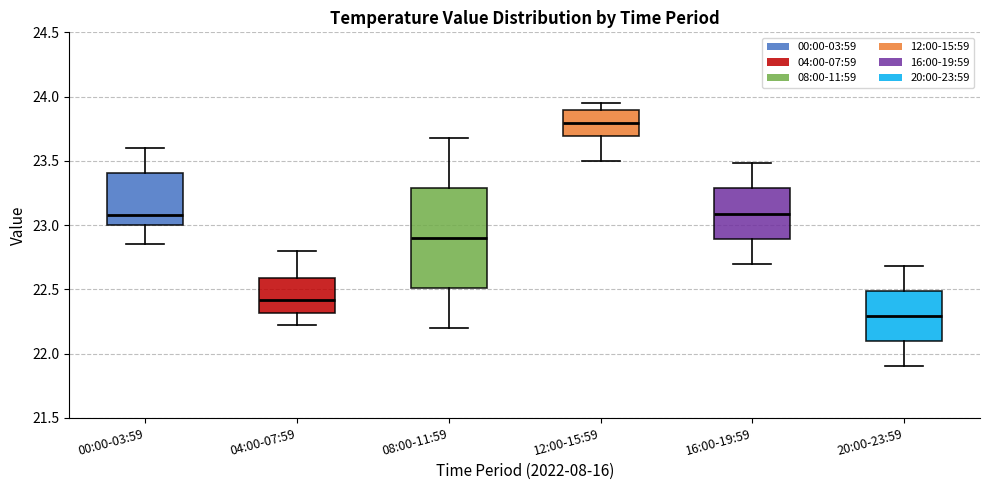

Reading left to right, read every box against the y-axis: the position of its median line, the range the box covers, and the ends of its whiskers. The values are not printed on the chart, so give them approximately, as read against the axis.

00:00-03:59: median 23.10, box 23.00 to 23.40, whiskers 22.85 to 23.60
04:00-07:59: median 22.40, box 22.30 to 22.60, whiskers 22.20 to 22.80
08:00-11:59: median 22.90, box 22.50 to 23.30, whiskers 22.20 to 23.70
12:00-15:59: median 23.80, box 23.70 to 23.90, whiskers 23.50 to 23.95
16:00-19:59: median 23.10, box 22.90 to 23.30, whiskers 22.70 to 23.50
20:00-23:59: median 22.30, box 22.10 to 22.50, whiskers 21.90 to 22.70